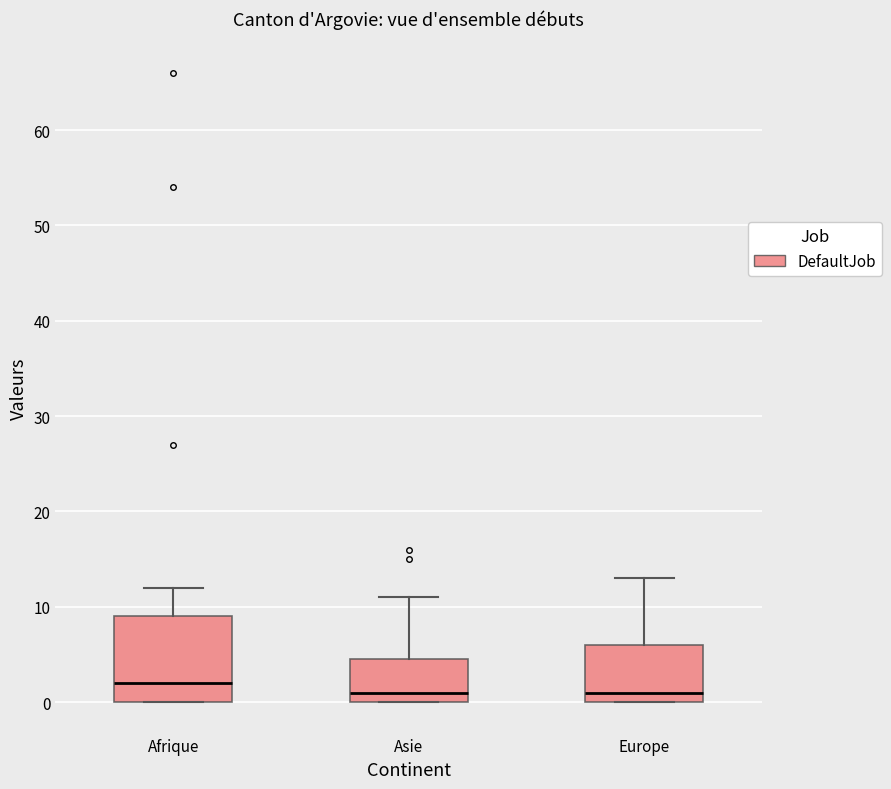

Reading left to right, transcribe this box plot: for each box, give where its median line is, the range the box spans, and where its two whiskers end, as read against the y-axis. The values are not printed on the chart, so give them approximately, as read against the axis.

Afrique: median 2, box 0 to 9, whiskers 0 to 12
Asie: median 1, box 0 to 5, whiskers 0 to 11
Europe: median 1, box 0 to 6, whiskers 0 to 13